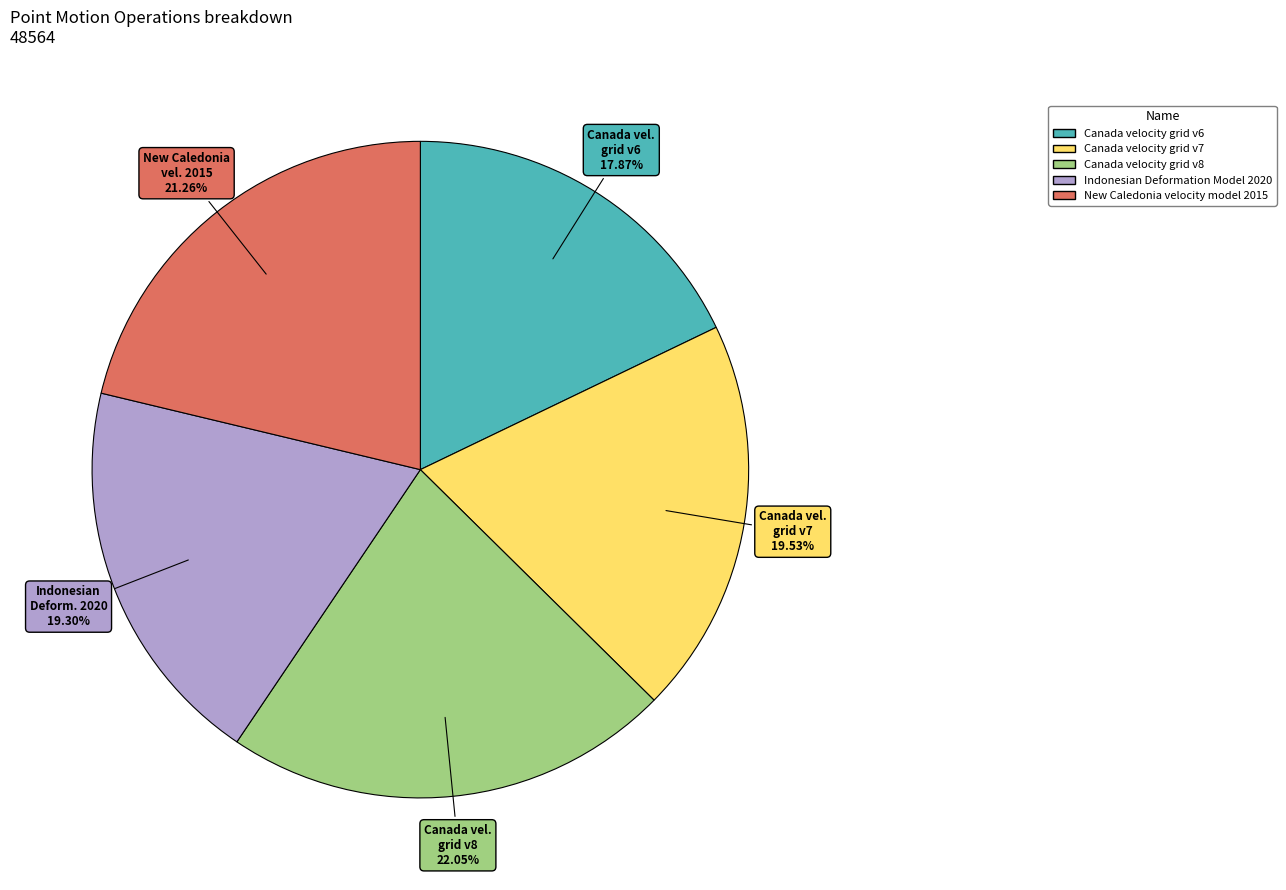

The New Caledonia velocity model 2015 slice represents 21% of the pie. True or false?

True